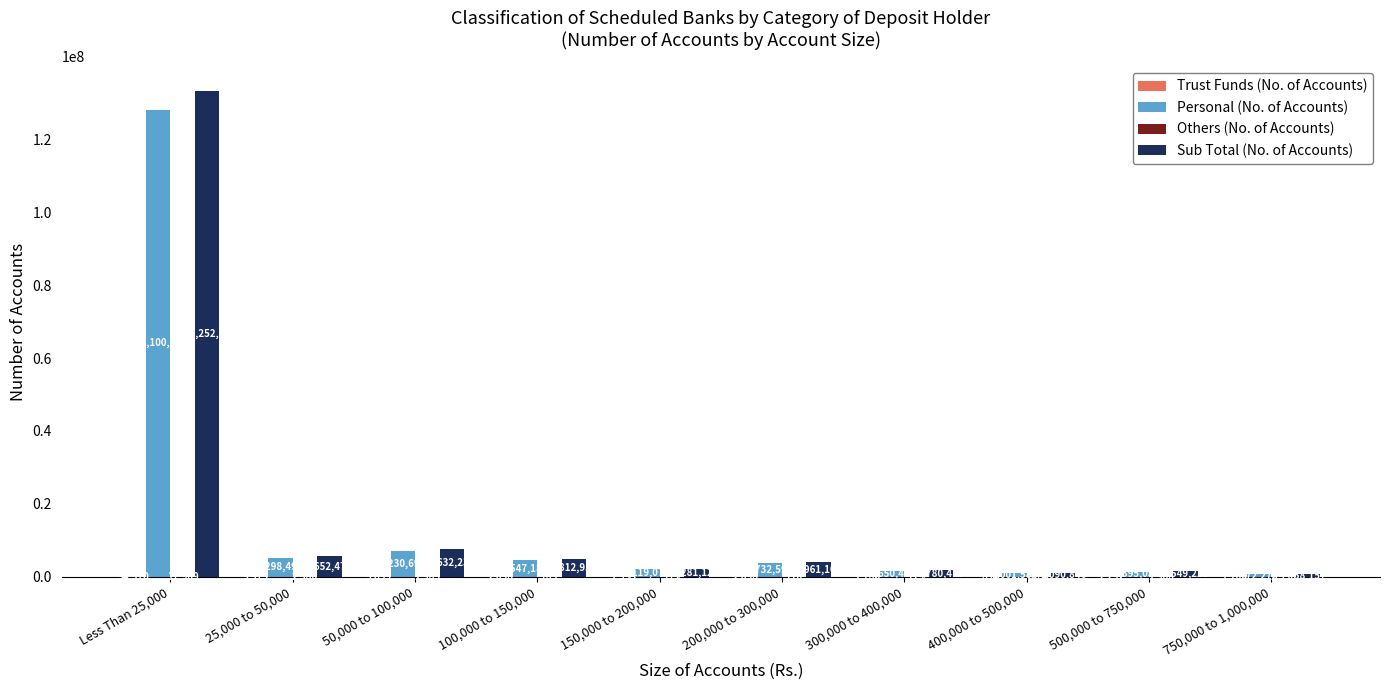

The value of Sub Total (No. of Accounts) at 25,000 to 50,000 is 5652479. True or false?

True